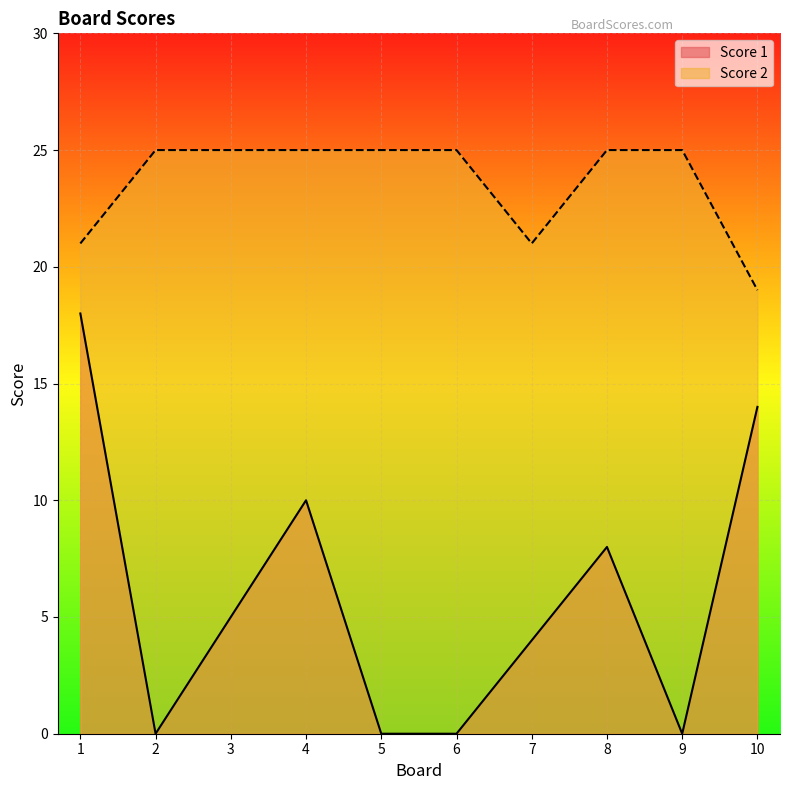

True or false: Score 1 and Score 2 intersect in this chart.

False